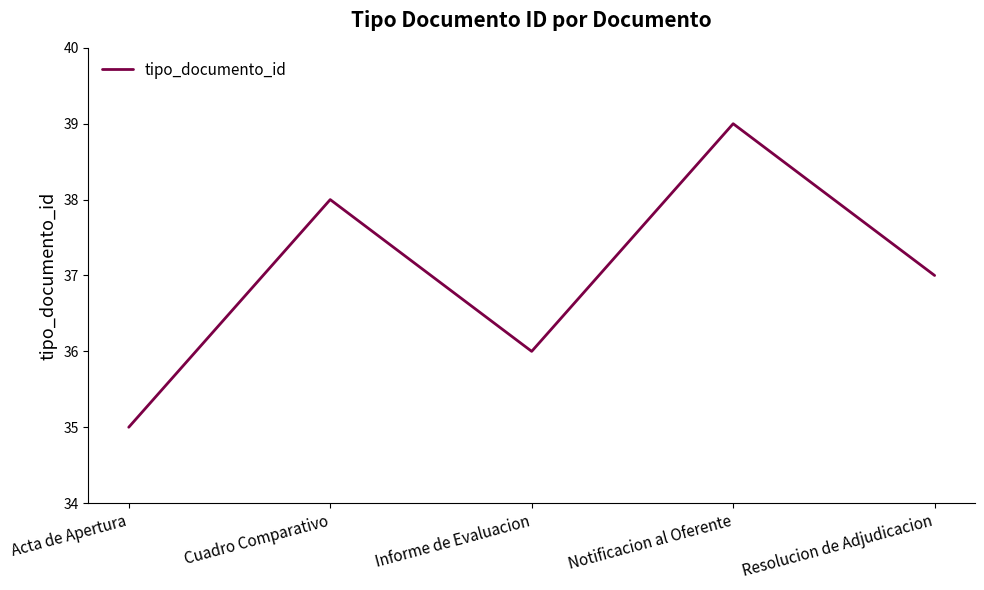

How many categories are shown in the chart?

5